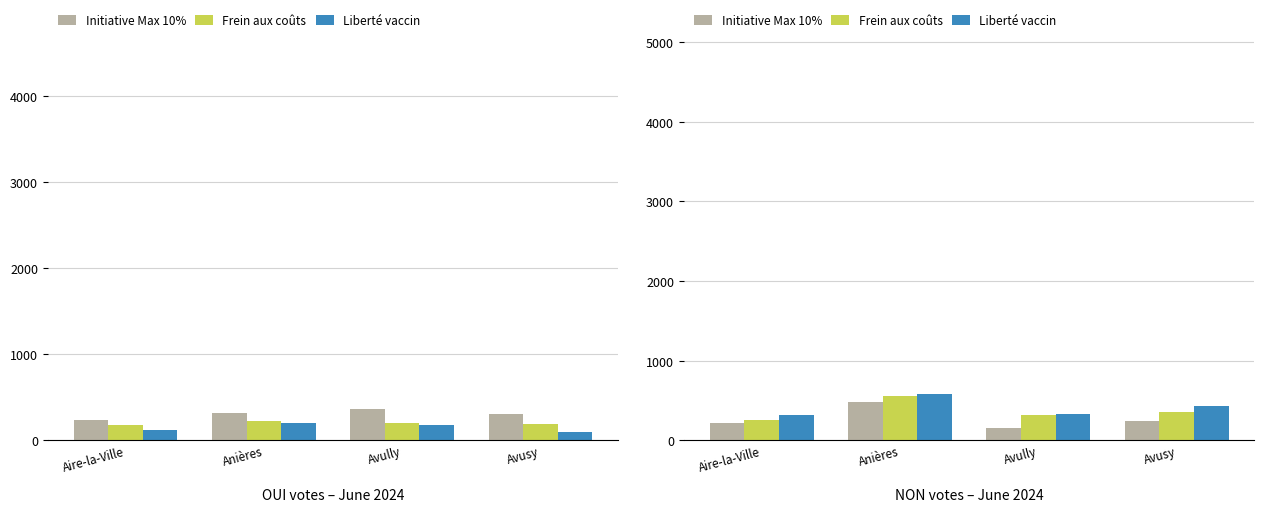

At Avusy, list the series in order from smallest to largest.

Initiative Max 10%, Frein aux coûts, Liberté vaccin